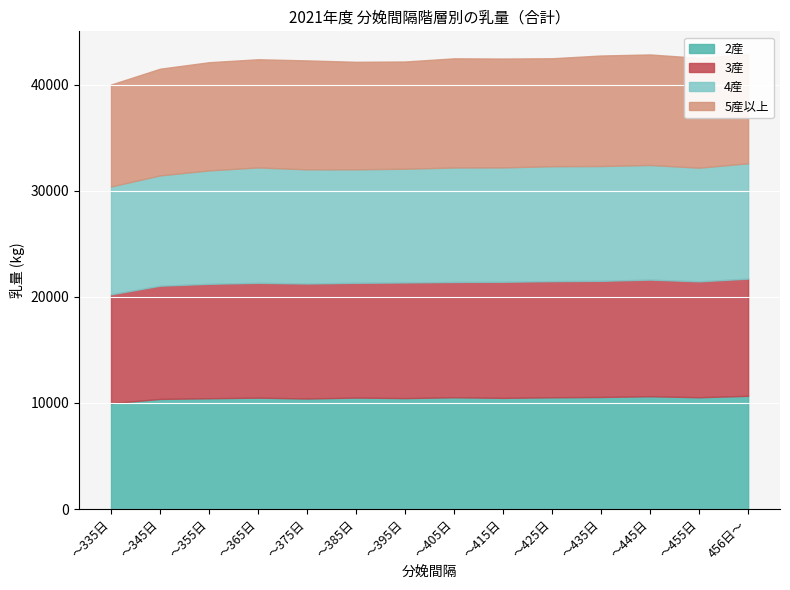

What position from the left is ～385日?

6